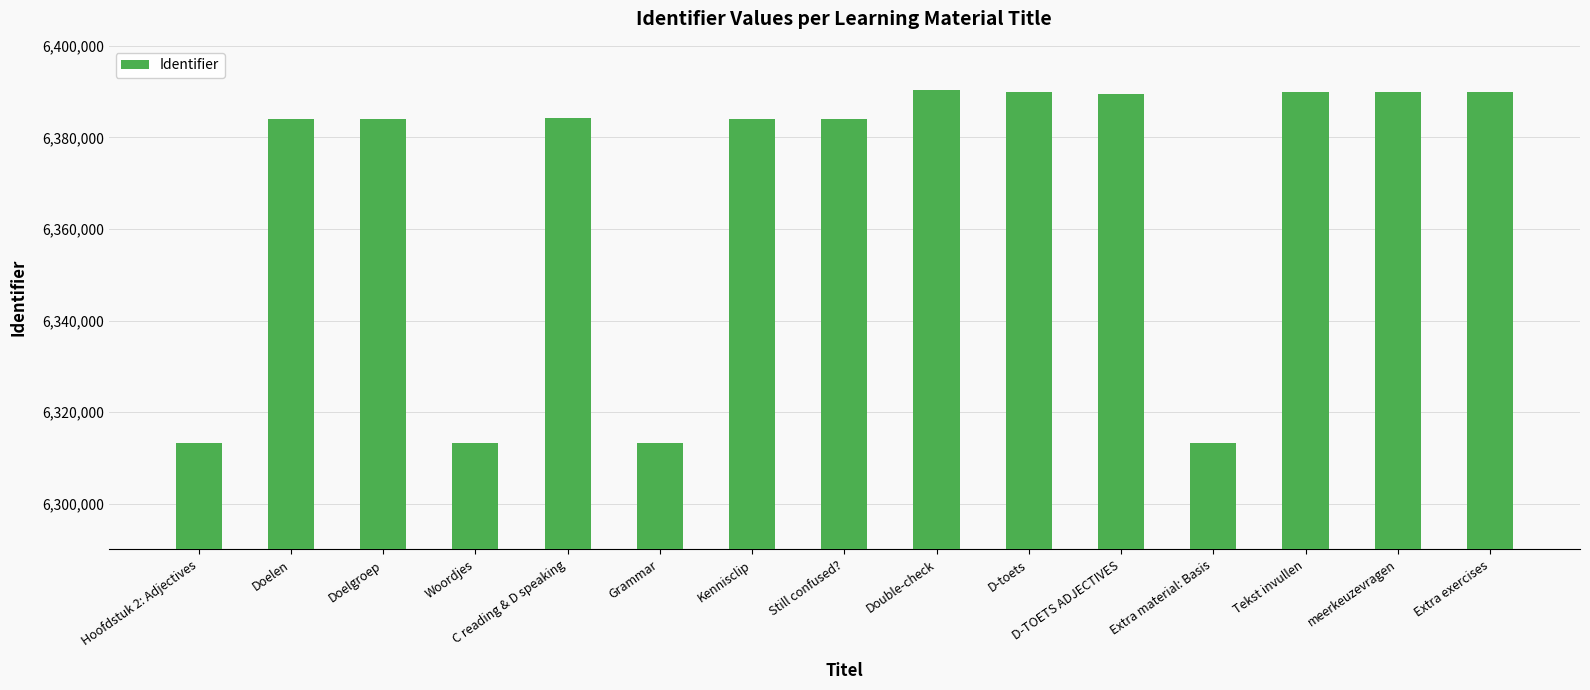

The chart shows a value of 6389848 at D-toets. True or false?

True